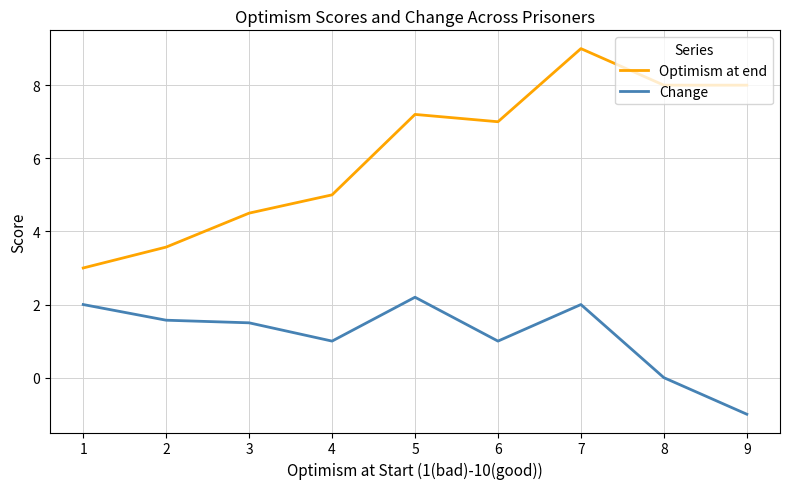

Which series has the largest range (max minus min)?

Optimism at end